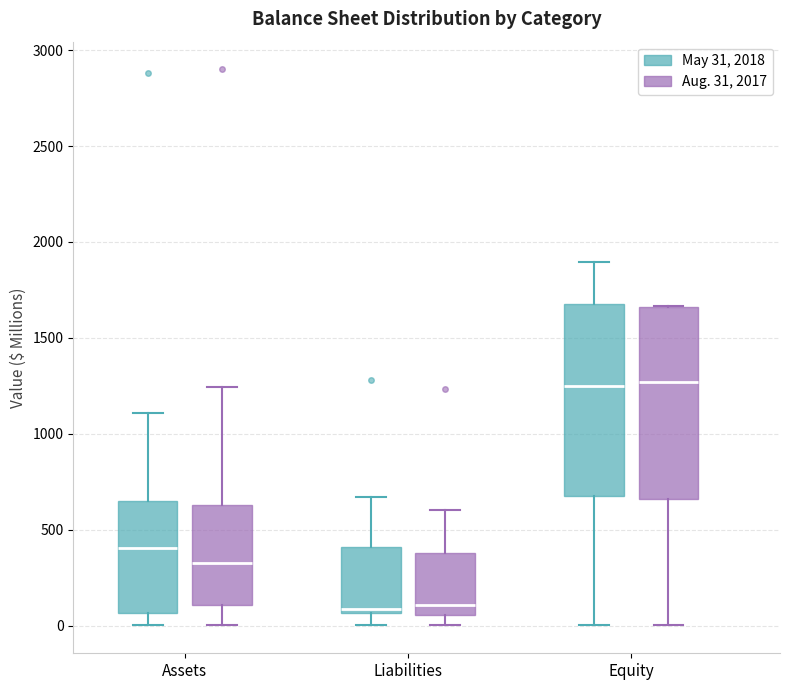

Where does the median line of the box for Liabilities (May 31, 2018) sit on the y-axis? The values are not printed on the chart, so give them approximately, as read against the axis.

100